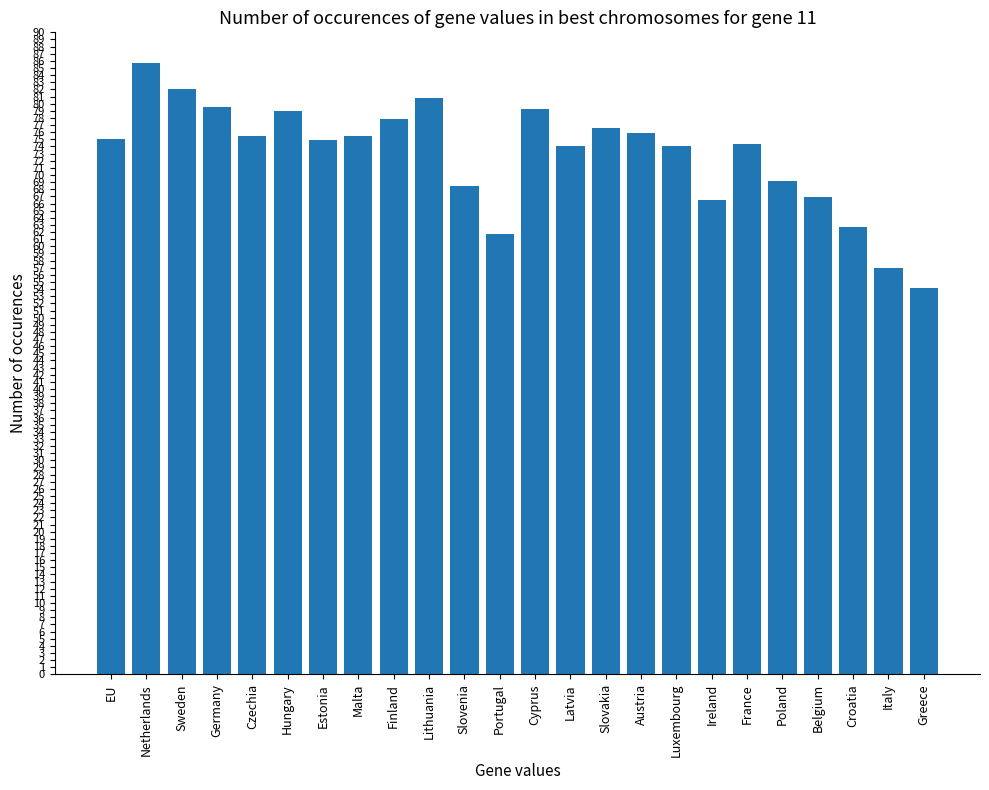

The value at Latvia is 118.3. True or false?

False